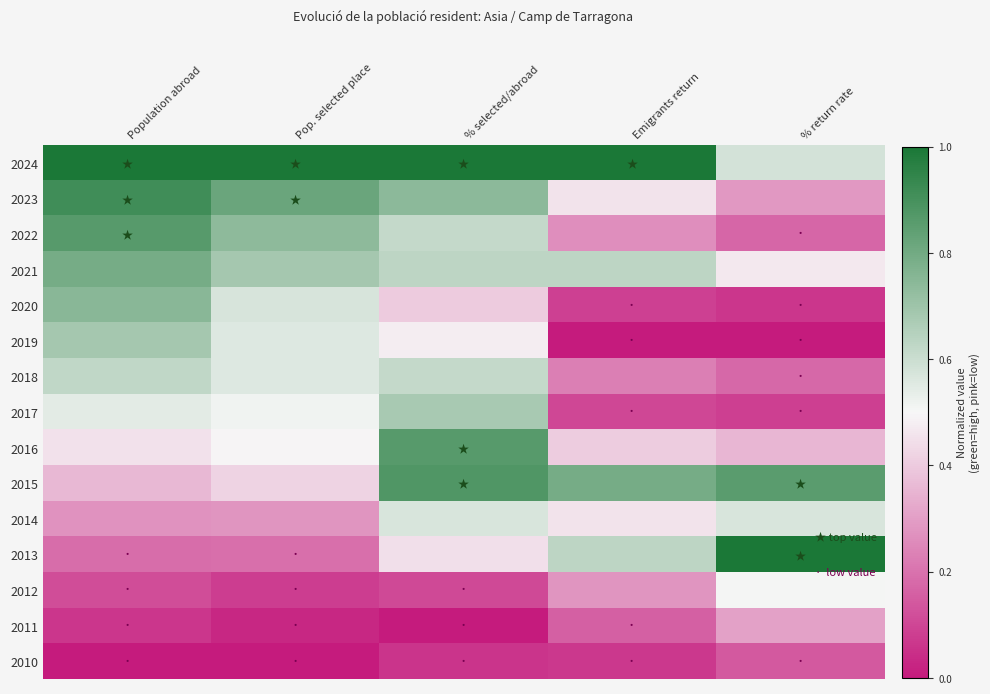

Which category has the highest value across all series?

Population abroad